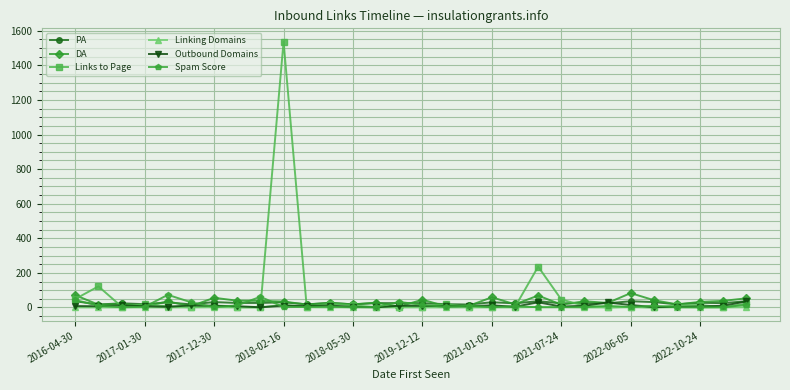

What is the highest value of the DA series?

83